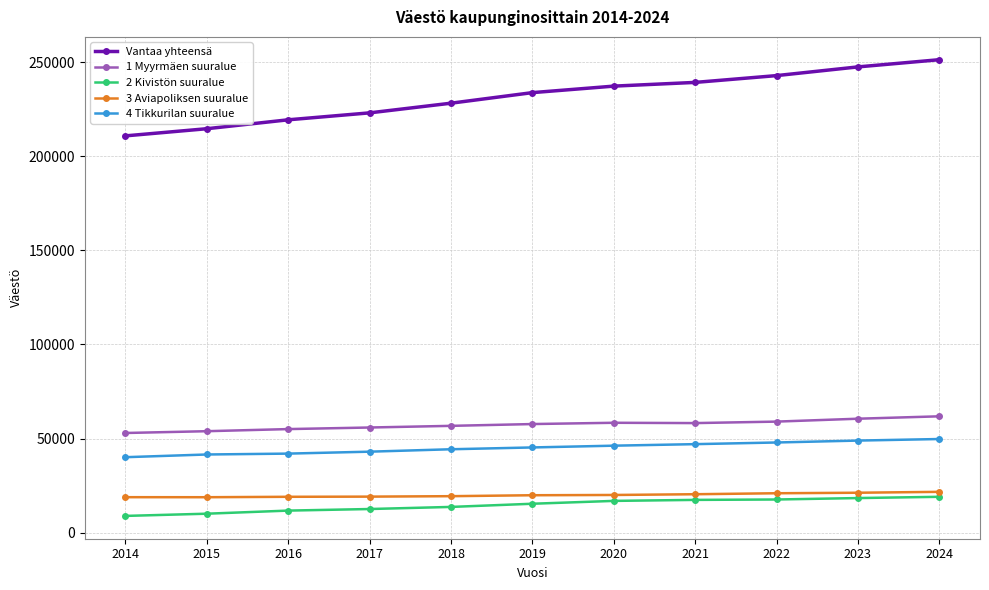

True or false: 2 Kivistön suuralue and Vantaa yhteensä intersect in this chart.

False